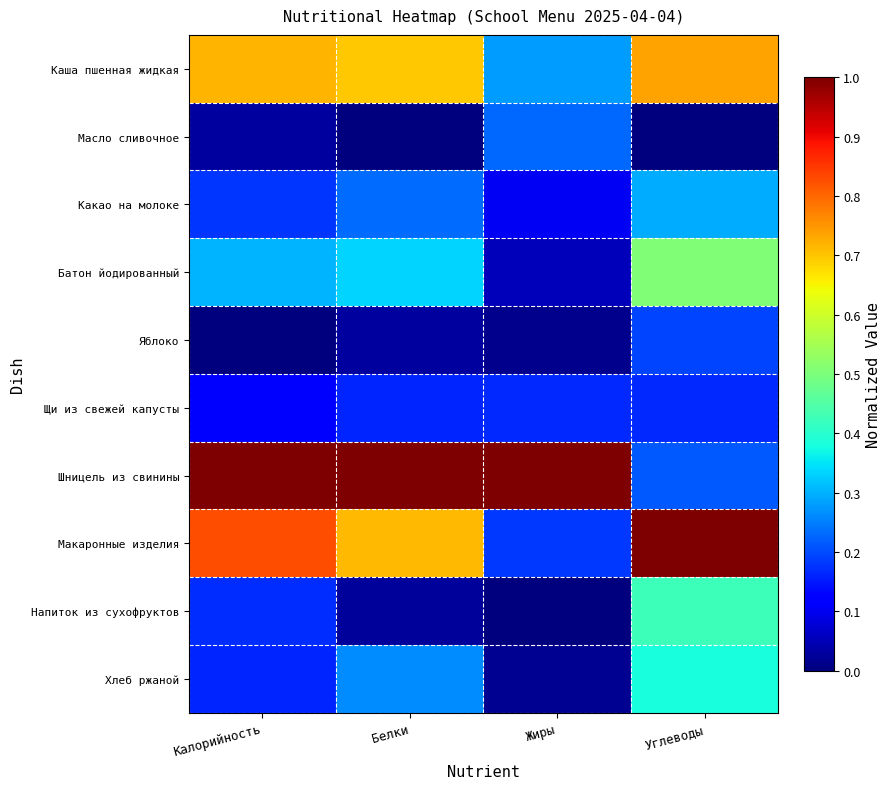

What is the spread (max minus min) of values at Белки?

1.0